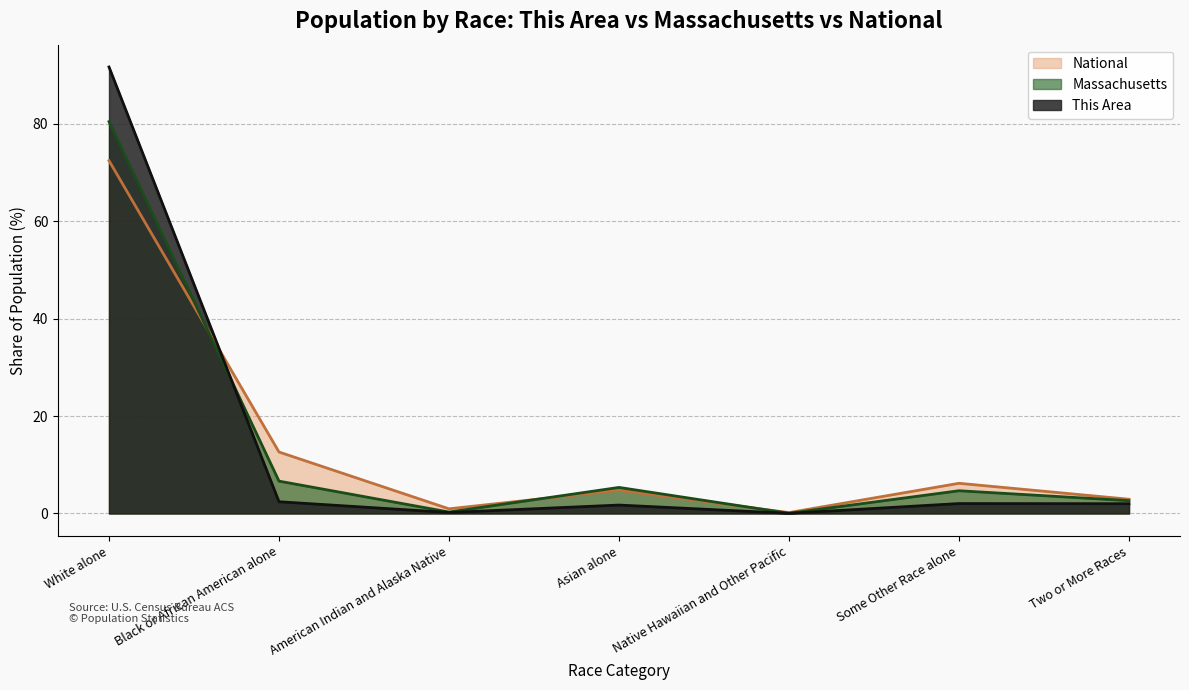

What is the sum of all National values?

100.0